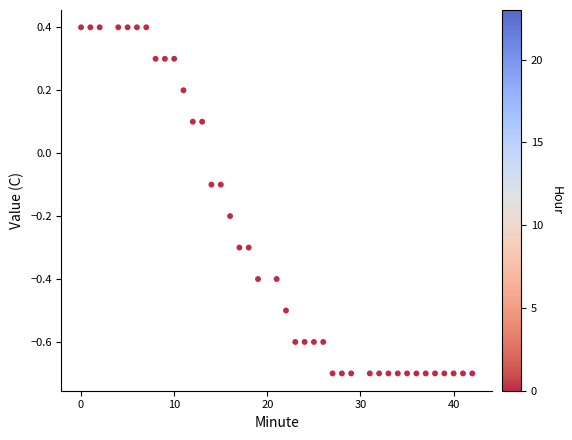

What is the range of X values (max minus min)?

42.0